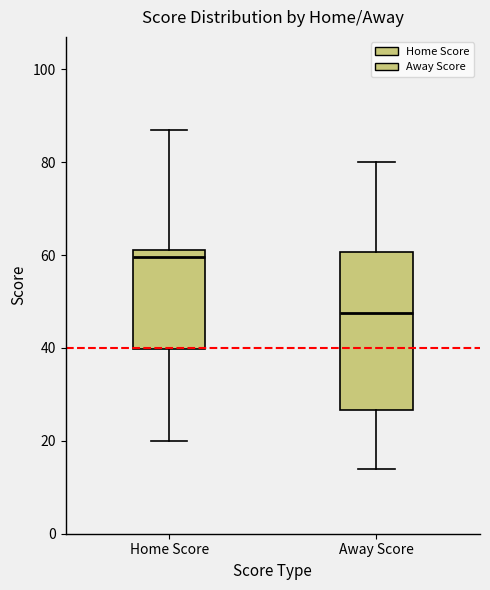

Reading left to right, transcribe this box plot: for each box, give where its median line is, the range the box spans, and where its two whiskers end, as read against the y-axis. The values are not printed on the chart, so give them approximately, as read against the axis.

Home Score: median 60, box 40 to 62, whiskers 20 to 88
Away Score: median 48, box 26 to 60, whiskers 14 to 80